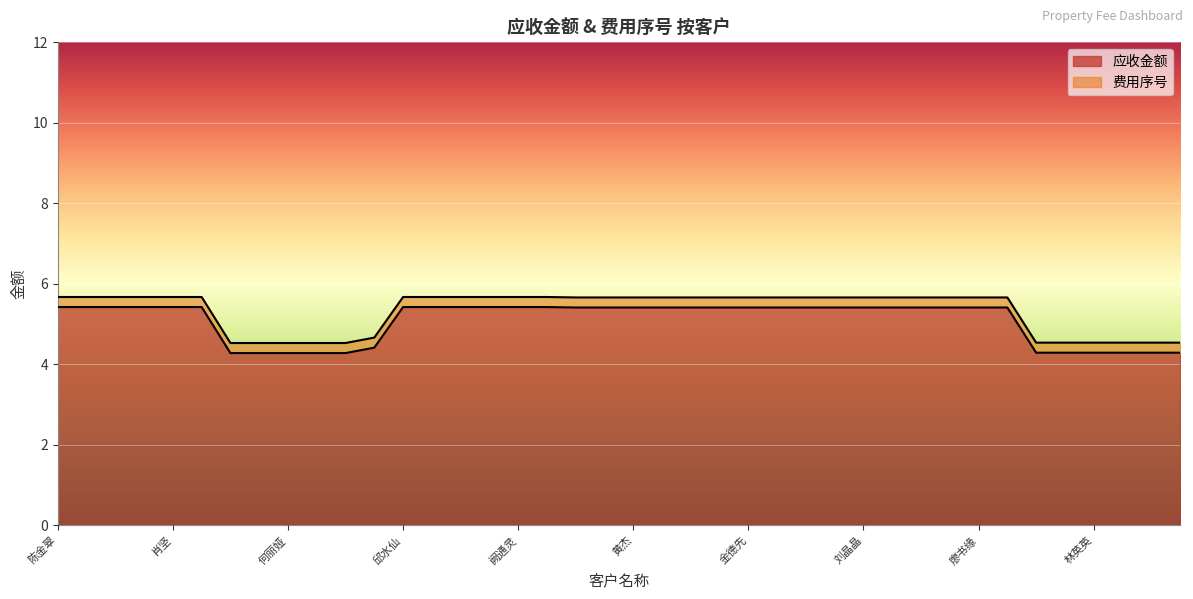

The chart shows a value of 5.4 at 邱水仙. True or false?

True